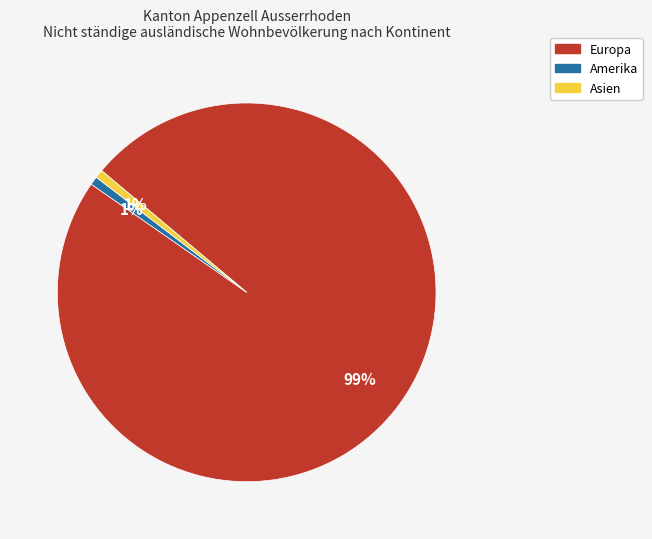

Is the sum of Amerika and Europa greater than half?

Yes